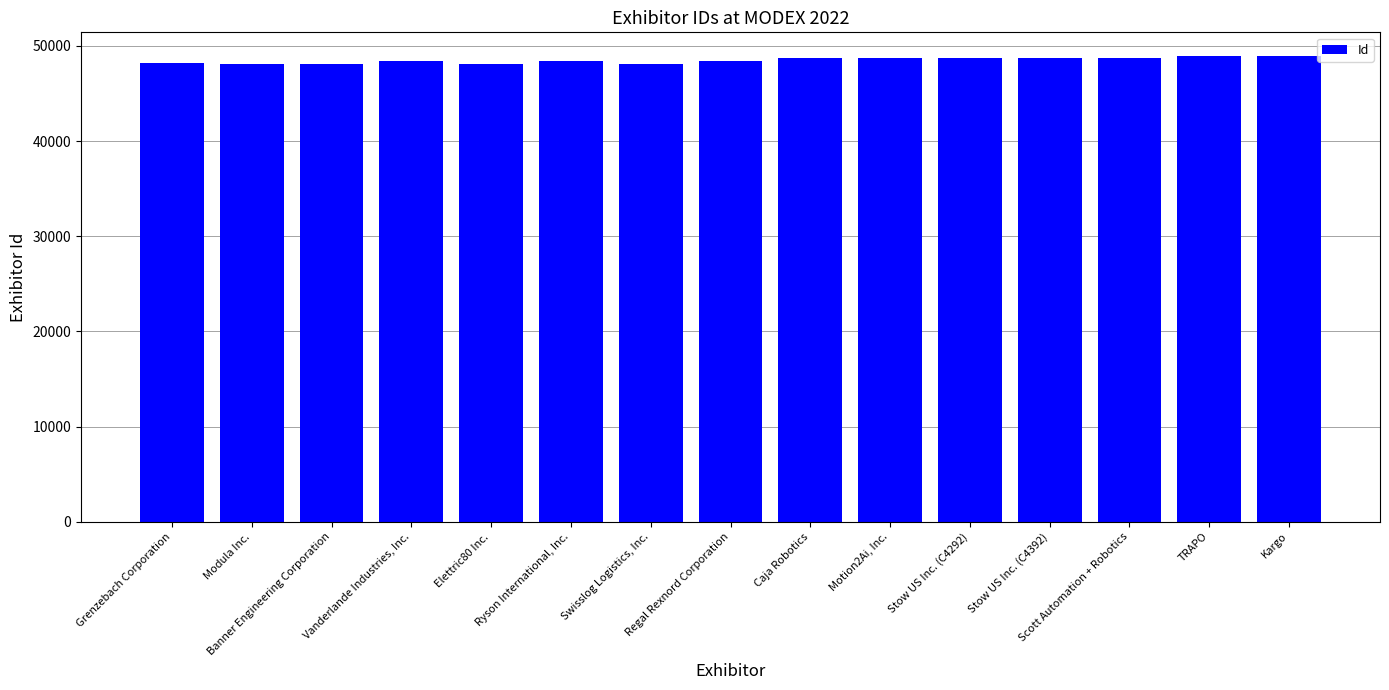

What is the maximum value shown in the chart?

48969